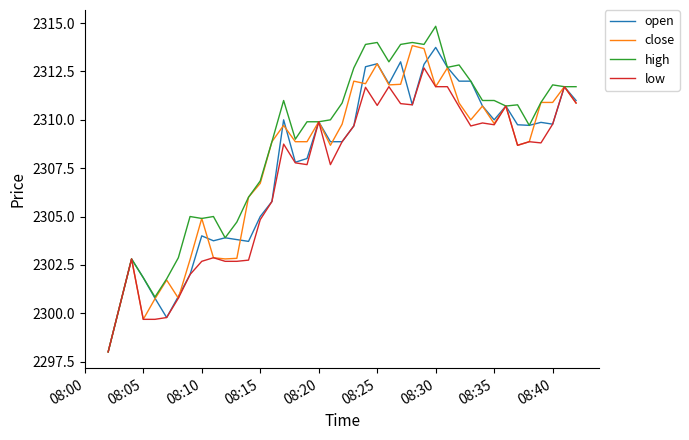

What is the maximum value shown in the chart?

2314.8